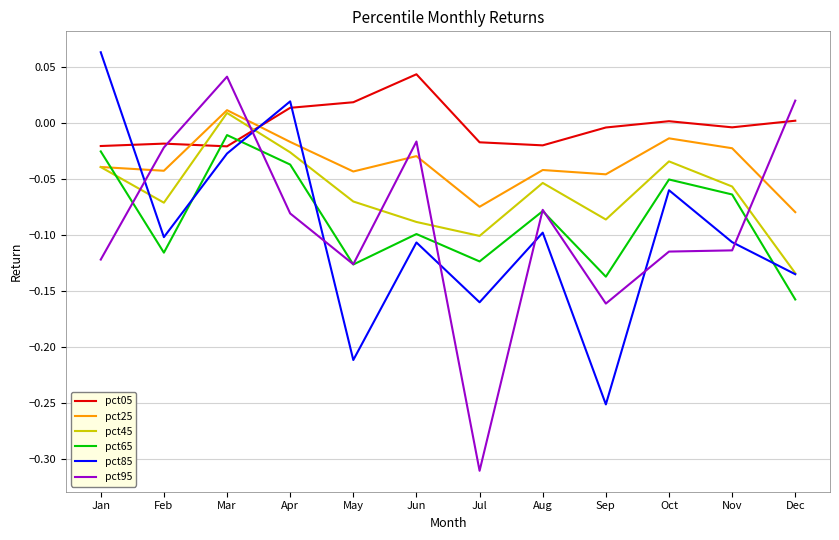

How many series are shown in this chart?

6